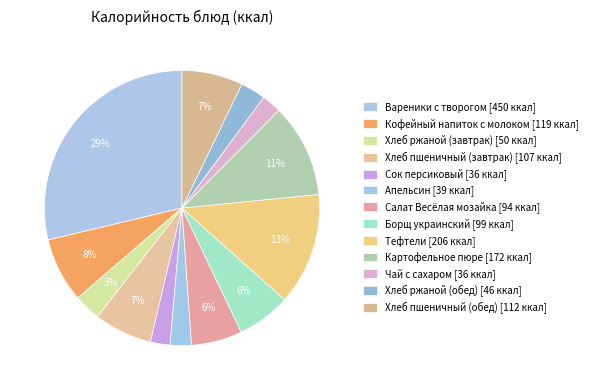

Do Сок персиковый and Тефтели together represent more than half of the pie?

No